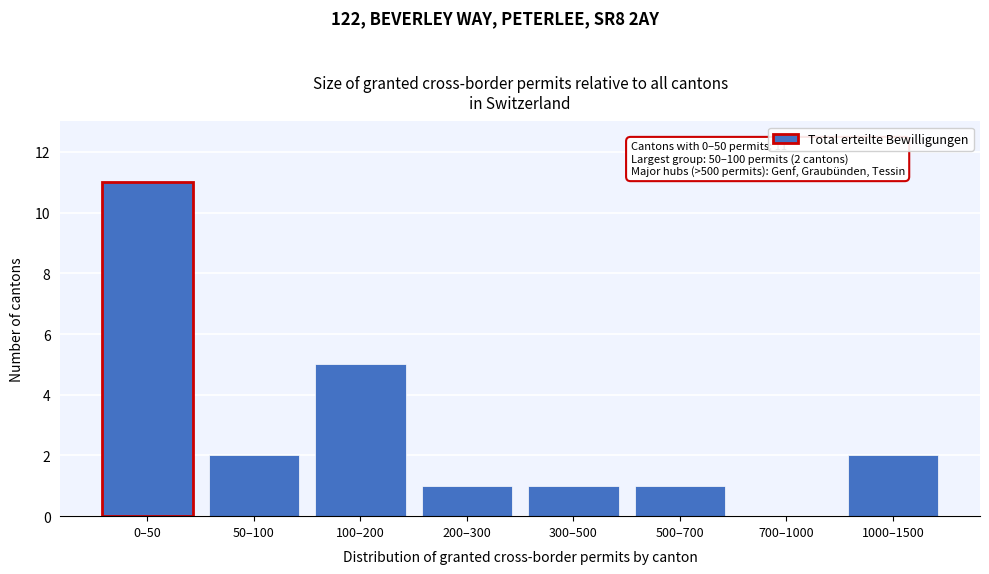

Reading left to right, what are all the values shown in this chart?

0–50=11	50–100=2	100–200=5	200–300=1	300–500=1	500–700=1	700–1000=0	1000–1500=2